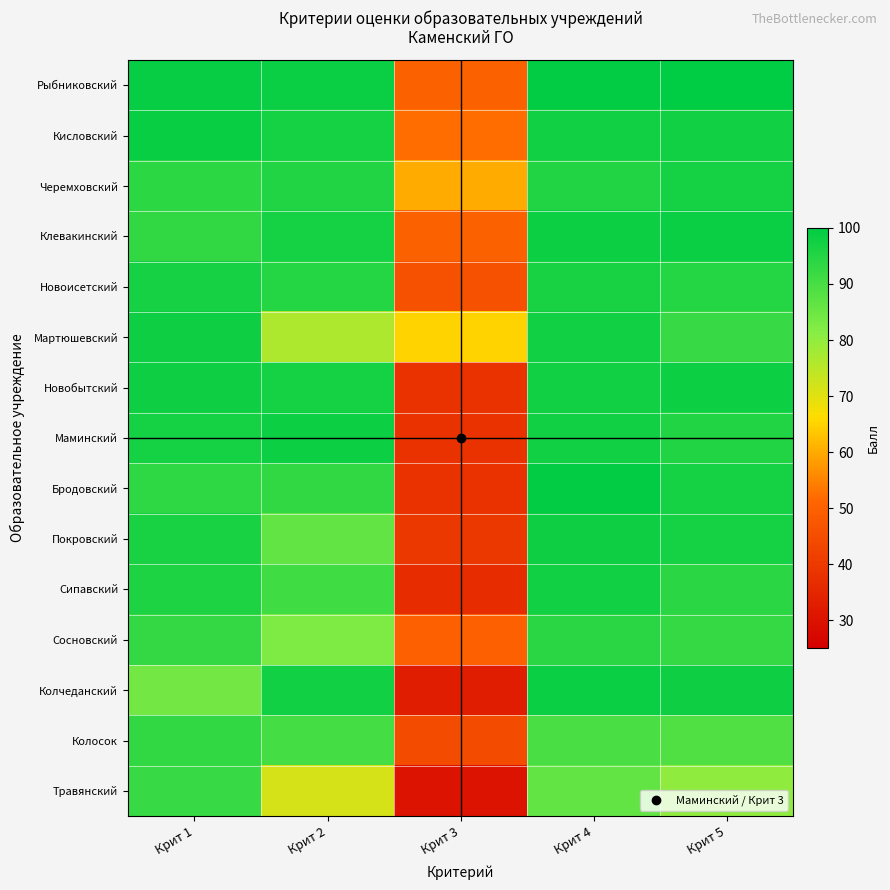

Reading left to right, list all the values displayed in this chart.

Рыбниковский: Крит 1=99.1	Крит 2=98.5	Крит 3=50.1	Крит 4=99.6	Крит 5=100.0
Кисловский: Крит 1=98.8	Крит 2=97.0	Крит 3=52.0	Крит 4=97.6	Крит 5=97.4
Черемховский: Крит 1=93.7	Крит 2=95.5	Крит 3=60.0	Крит 4=95.4	Крит 5=97.0
Клевакинский: Крит 1=93.1	Крит 2=97.0	Крит 3=50.1	Крит 4=98.0	Крит 5=98.4
Новоисетский: Крит 1=96.6	Крит 2=95.0	Крит 3=46.0	Крит 4=96.4	Крит 5=95.0
Мартюшевский: Крит 1=97.7	Крит 2=76.5	Крит 3=64.9	Крит 4=97.6	Крит 5=92.2
Новобытский: Крит 1=97.8	Крит 2=97.0	Крит 3=38.0	Крит 4=97.6	Крит 5=98.0
Маминский: Крит 1=97.0	Крит 2=98.0	Крит 3=38.0	Крит 4=97.6	Крит 5=95.4
Бродовский: Крит 1=93.3	Крит 2=93.0	Крит 3=38.0	Крит 4=99.6	Крит 5=96.8
Покровский: Крит 1=96.3	Крит 2=86.5	Крит 3=39.4	Крит 4=97.8	Крит 5=96.8
Сипавский: Крит 1=95.8	Крит 2=91.0	Крит 3=37.0	Крит 4=97.6	Крит 5=94.0
Сосновский: Крит 1=92.9	Крит 2=82.5	Крит 3=49.8	Крит 4=94.0	Крит 5=92.5
Колчеданский: Крит 1=84.0	Крит 2=97.5	Крит 3=32.9	Крит 4=98.4	Крит 5=97.9
Колосок: Крит 1=93.1	Крит 2=90.5	Крит 3=44.5	Крит 4=89.8	Крит 5=88.7
Травянский: Крит 1=92.2	Крит 2=71.5	Крит 3=30.0	Крит 4=86.4	Крит 5=80.3